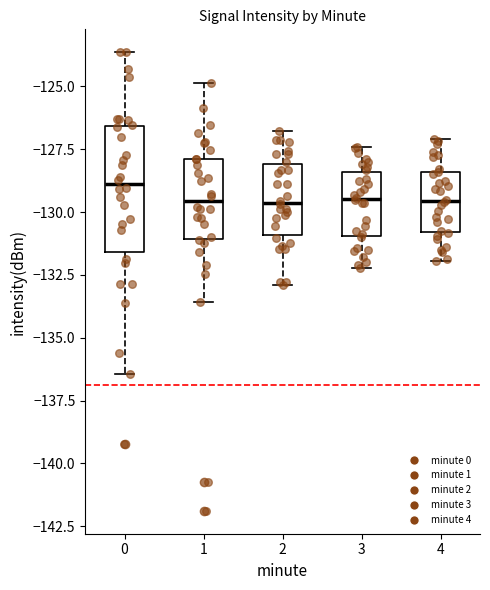

Which box is the tallest, from its lower edge to its upper edge?

0